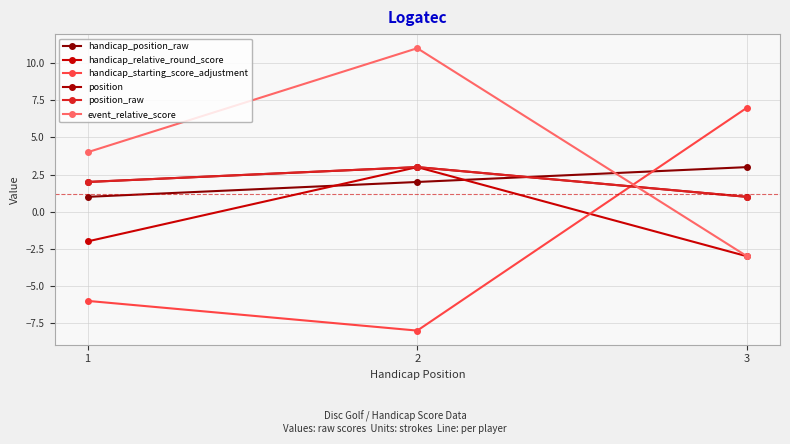

What is the difference between the maximum and minimum values in the event_relative_score series?

14